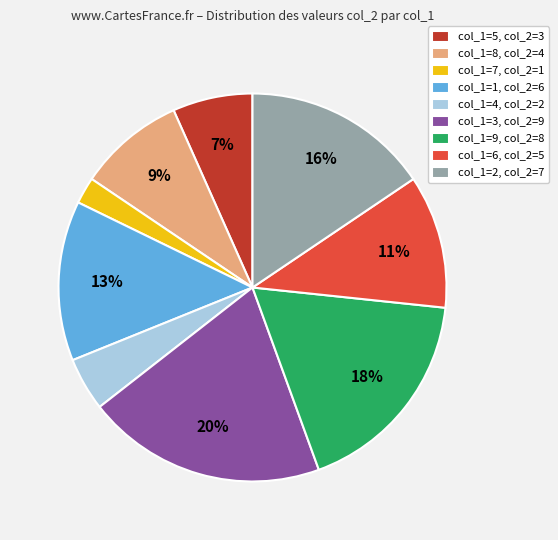

Between col_1=9, col_2=8 and col_1=4, col_2=2, which is larger?

col_1=9, col_2=8